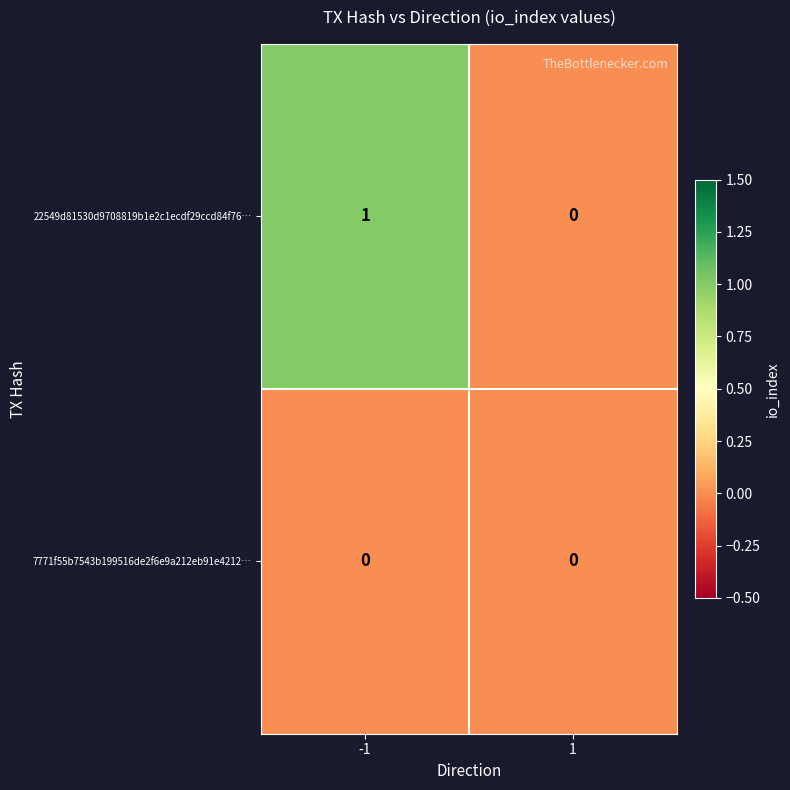

What is the greatest value displayed?

1